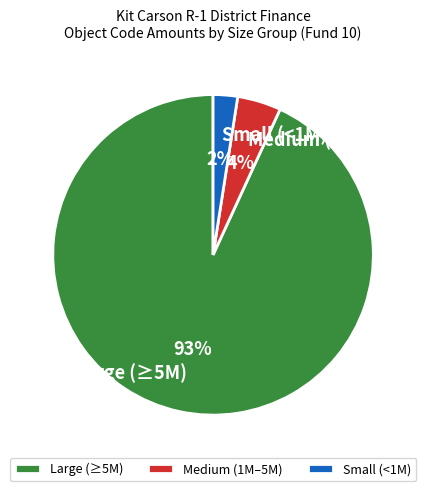

Which slice is the largest?

Large (≥5M)